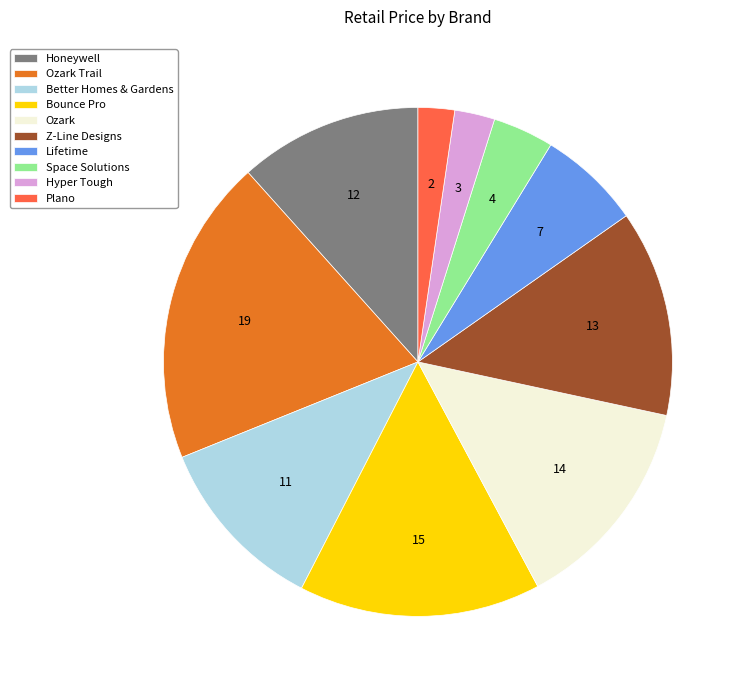

The Honeywell slice represents 12% of the pie. True or false?

True